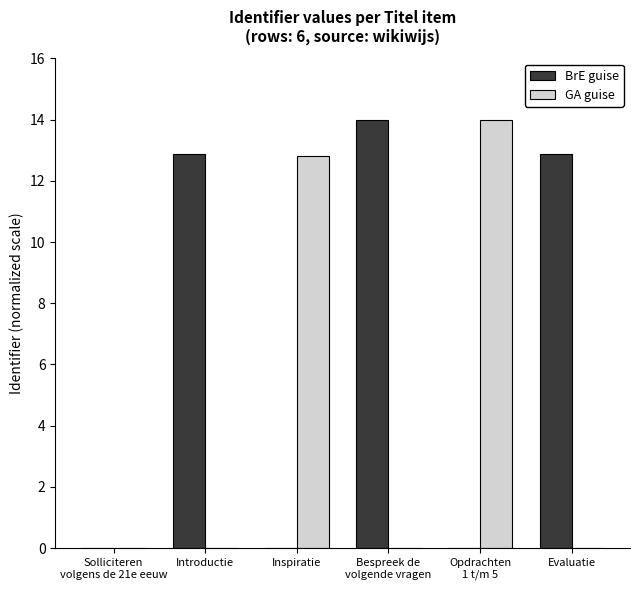

Which series has the largest total across all categories?

BrE guise